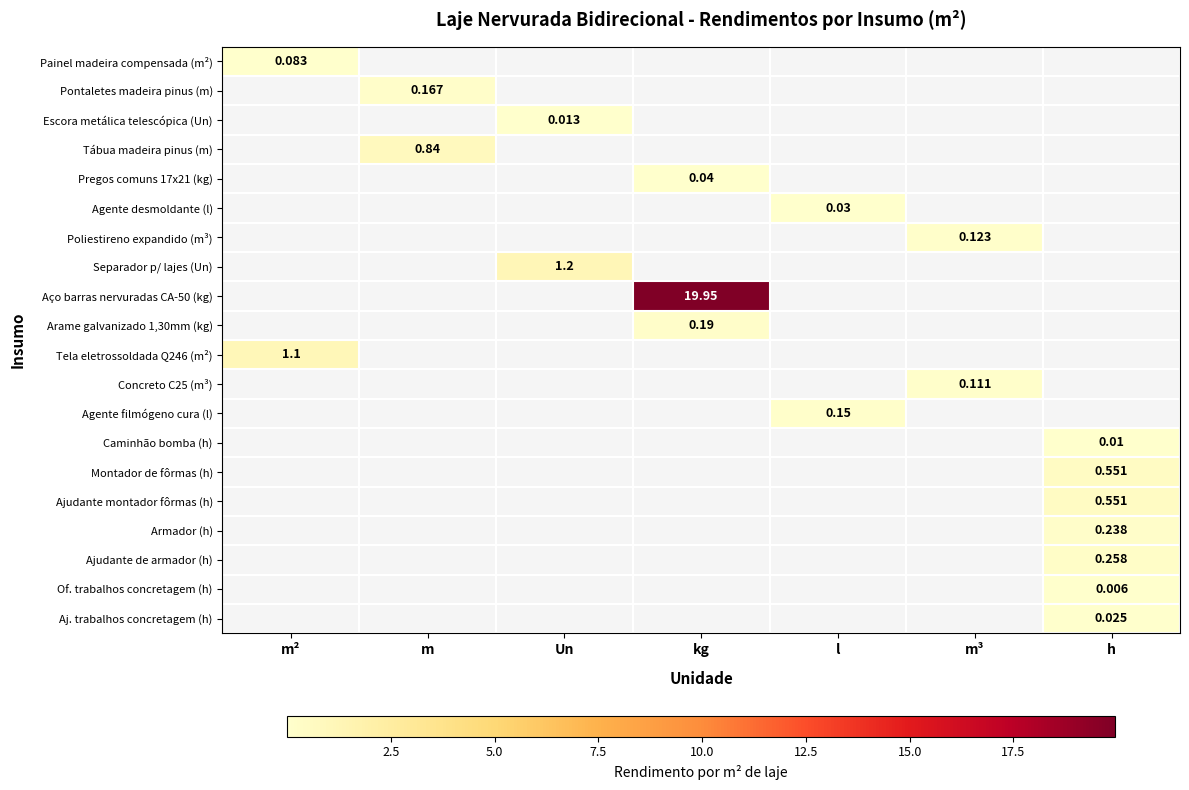

Which has a higher value, l or m³?

m³